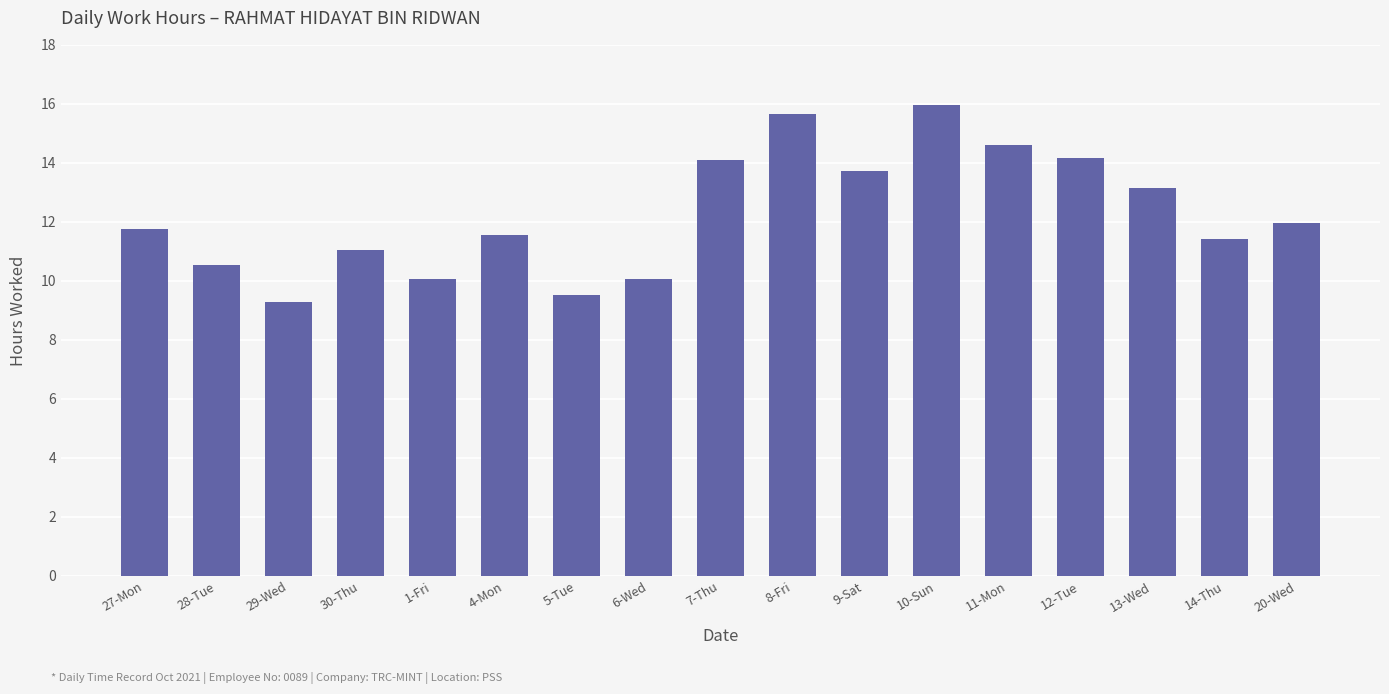

What is the sum of all values?

208.6